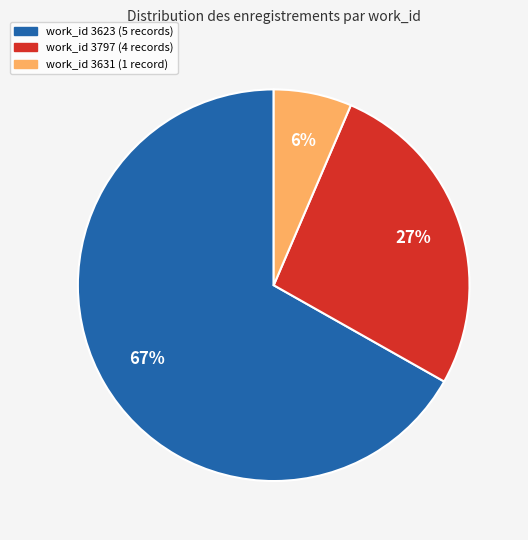

Does any single category account for the majority?

Yes